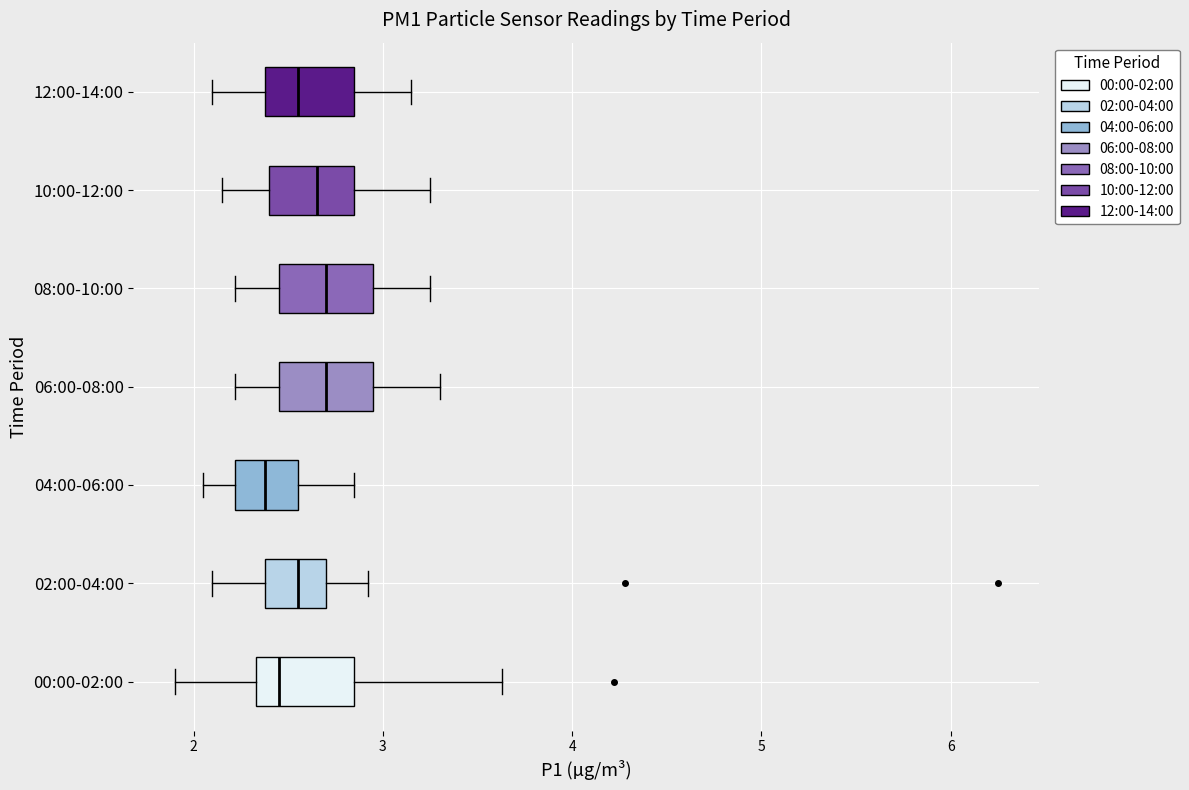

Reading bottom to top, read every box against the x-axis: the position of its median line, the range the box covers, and the ends of its whiskers. The values are not printed on the chart, so give them approximately, as read against the axis.

00:00-02:00: median 2.5, box 2.3 to 2.9, whiskers 1.9 to 3.6
02:00-04:00: median 2.6, box 2.4 to 2.7, whiskers 2.1 to 2.9
04:00-06:00: median 2.4, box 2.2 to 2.6, whiskers 2.1 to 2.9
06:00-08:00: median 2.7, box 2.5 to 3.0, whiskers 2.2 to 3.3
08:00-10:00: median 2.7, box 2.5 to 3.0, whiskers 2.2 to 3.3
10:00-12:00: median 2.7, box 2.4 to 2.9, whiskers 2.2 to 3.3
12:00-14:00: median 2.6, box 2.4 to 2.9, whiskers 2.1 to 3.2